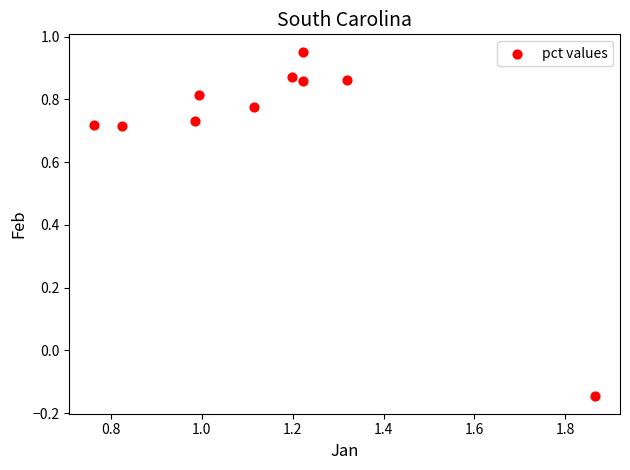

What is the range of Y values (max minus min)?

1.1